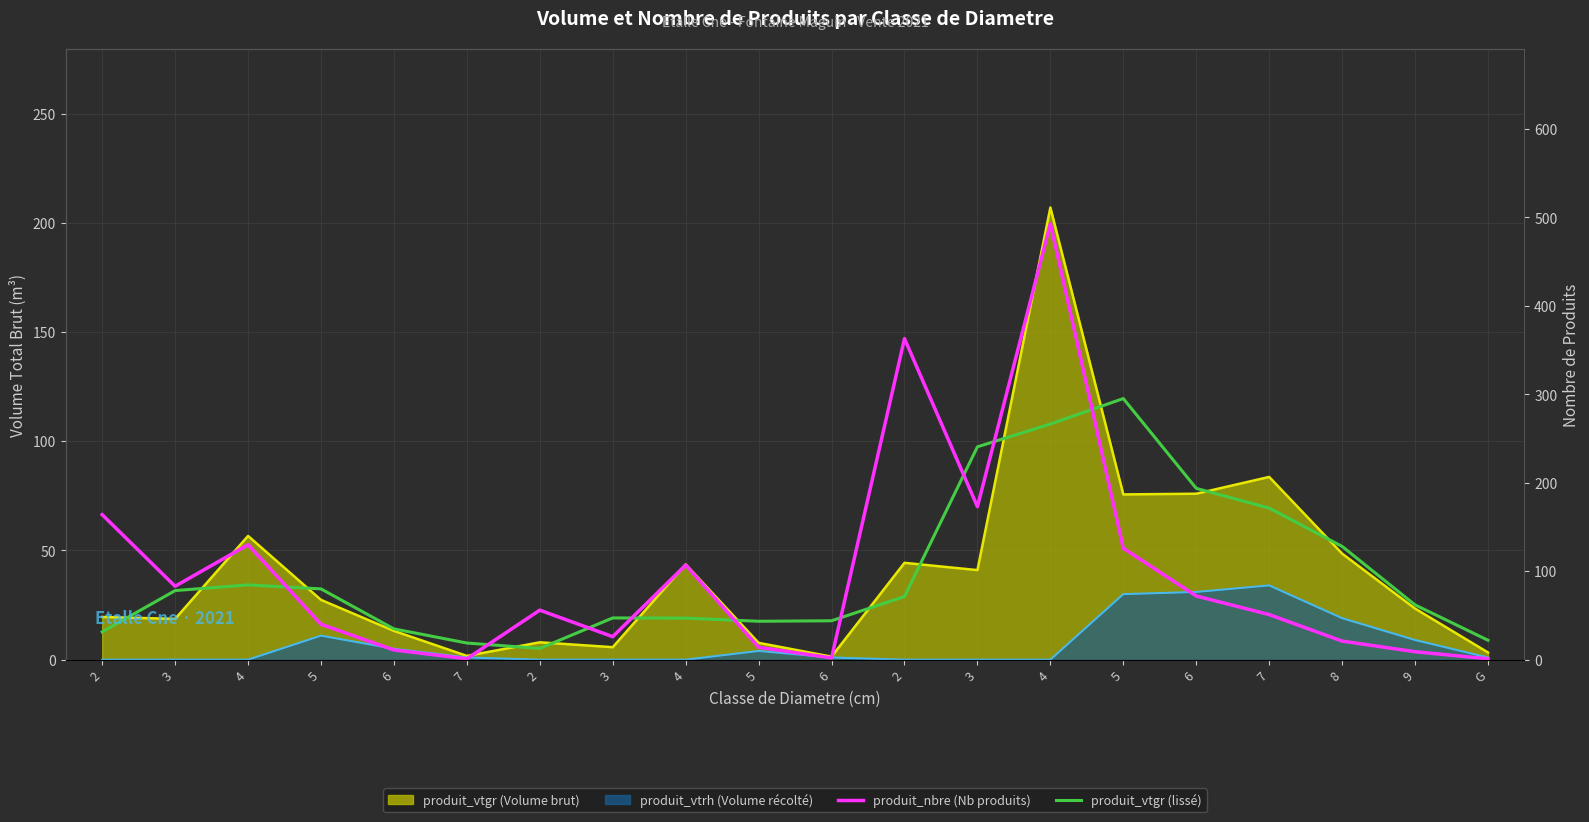

What is the total value across all series at 7?

8.6